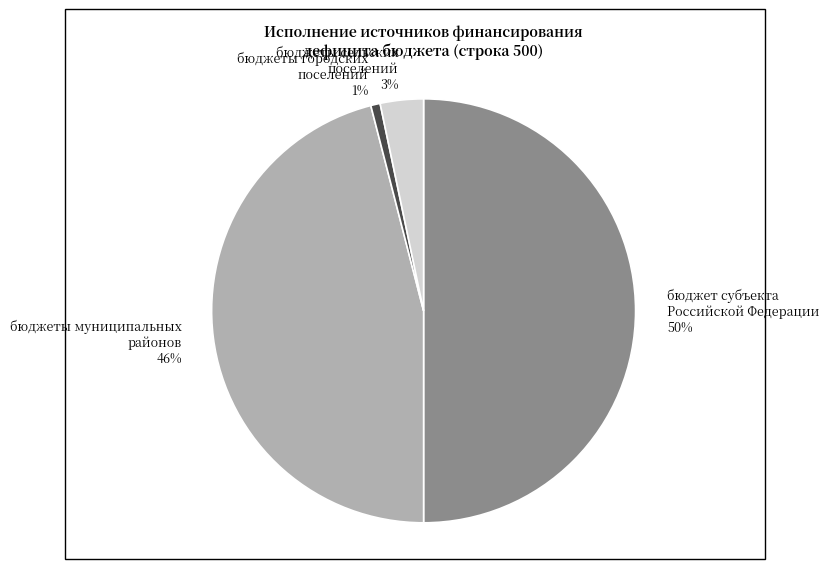

Rank the categories by value from lowest to highest.

бюджеты городских поселений, бюджеты сельских поселений, бюджеты муниципальных районов, бюджет субъекта Российской Федерации